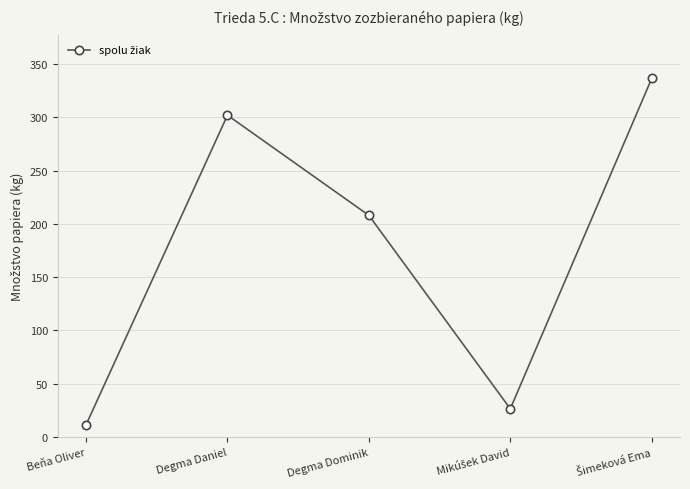

Reading left to right, list all the values displayed in this chart.

11.5	302.0	208.0	26.5	336.5